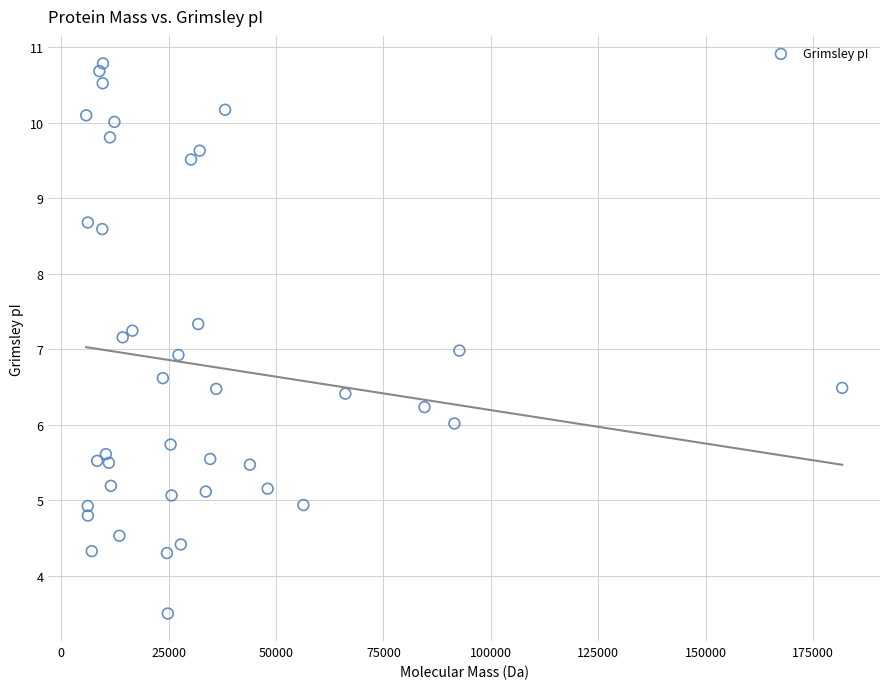

What is the range of X values (max minus min)?

176001.4